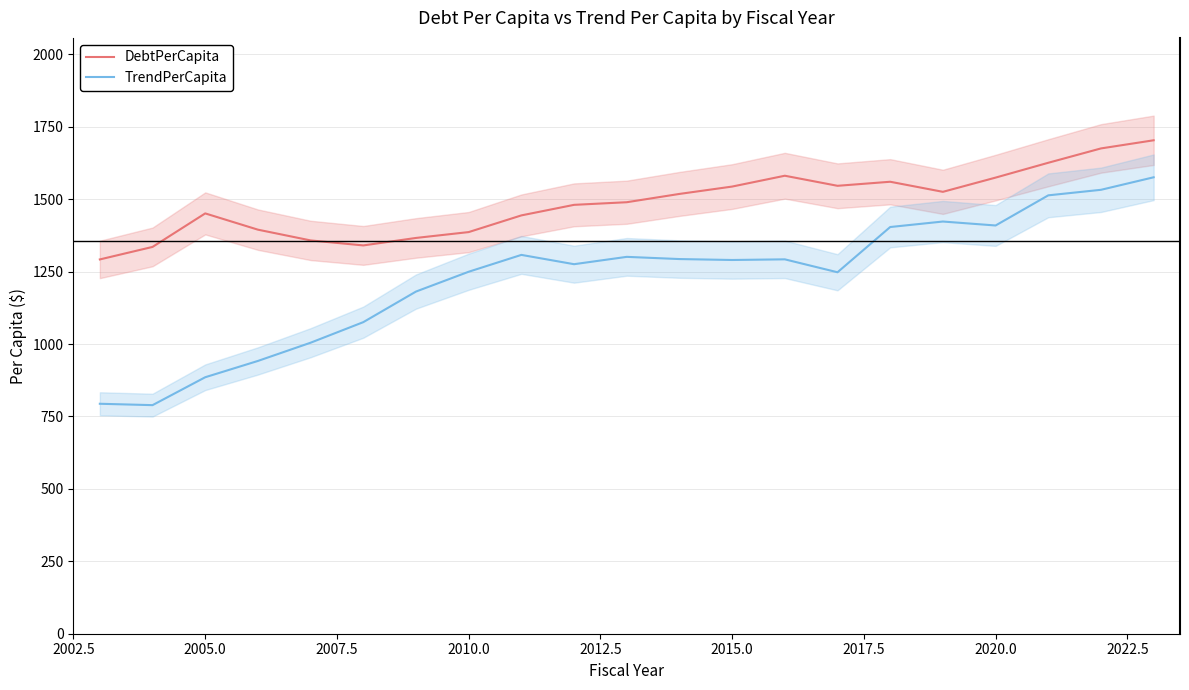

Which series has the widest spread of values?

TrendPerCapita